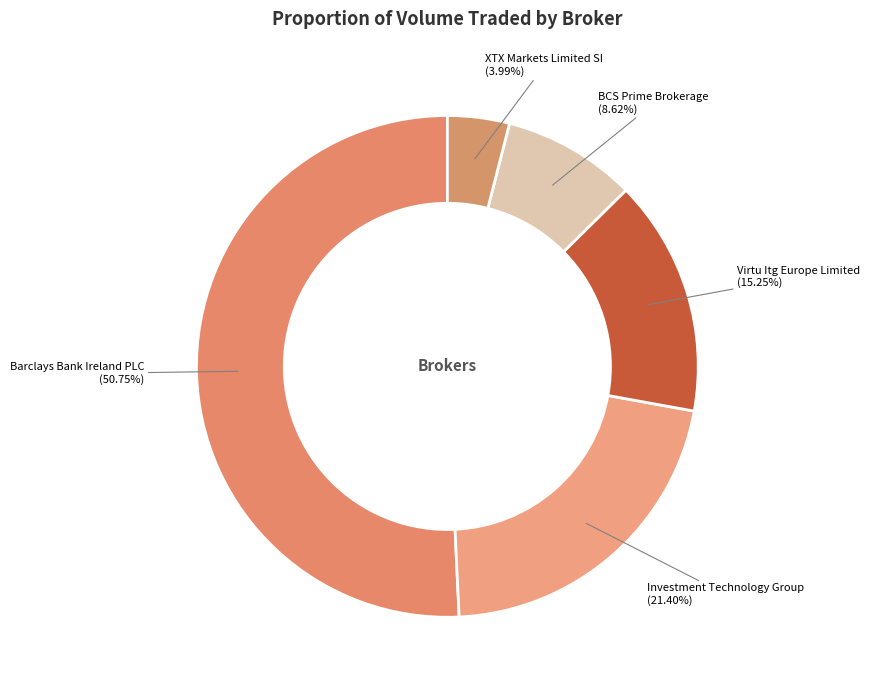

To the nearest percent, what percentage of the pie is Virtu Itg Europe Limited?

15%